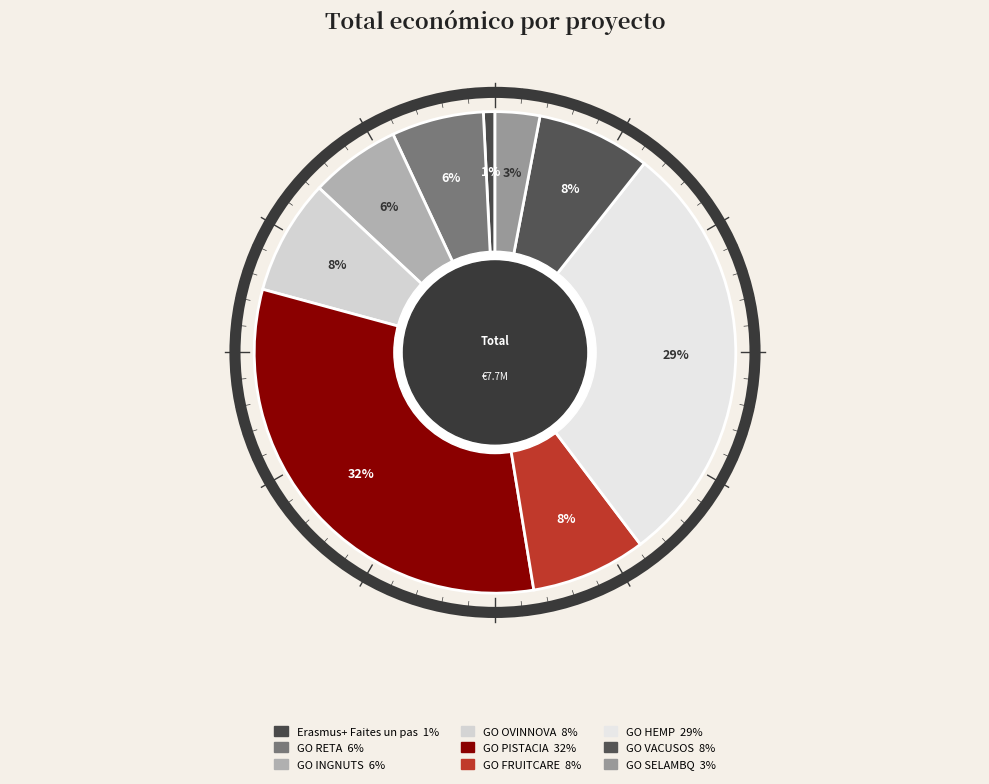

Rank the categories by value from highest to lowest.

GO PISTACIA, GO HEMP, GO OVINNOVA, GO FRUITCARE, GO VACUSOS, GO RETA, GO INGNUTS, GO SELAMBQ, Erasmus+ Faites un pas